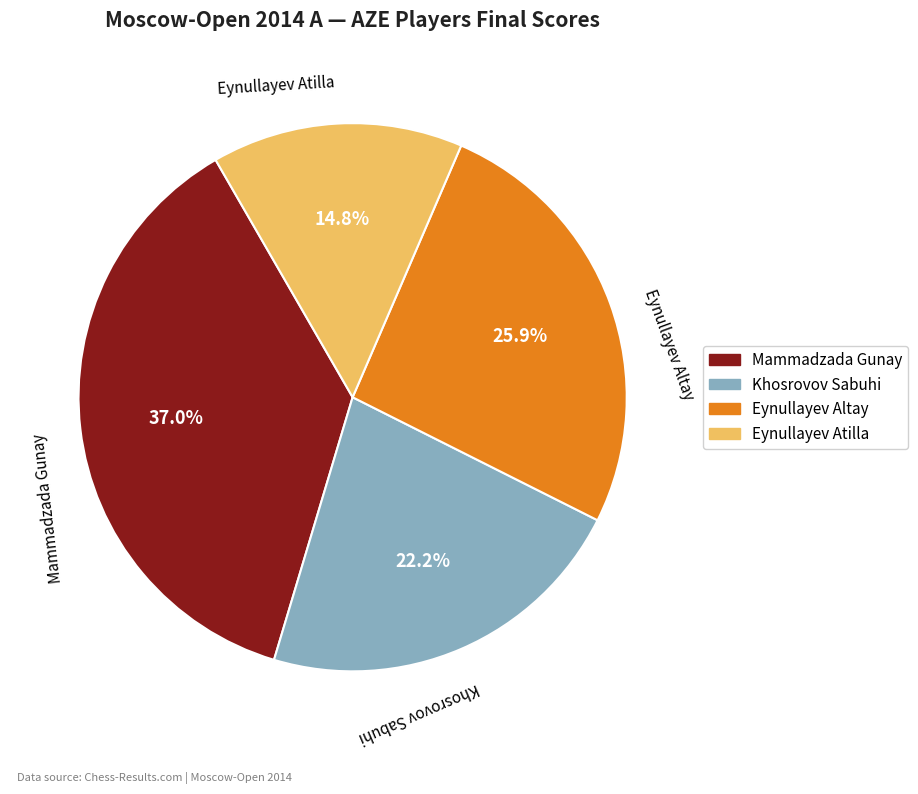

Rank the categories by value from highest to lowest.

Mammadzada Gunay, Eynullayev Altay, Khosrovov Sabuhi, Eynullayev Atilla